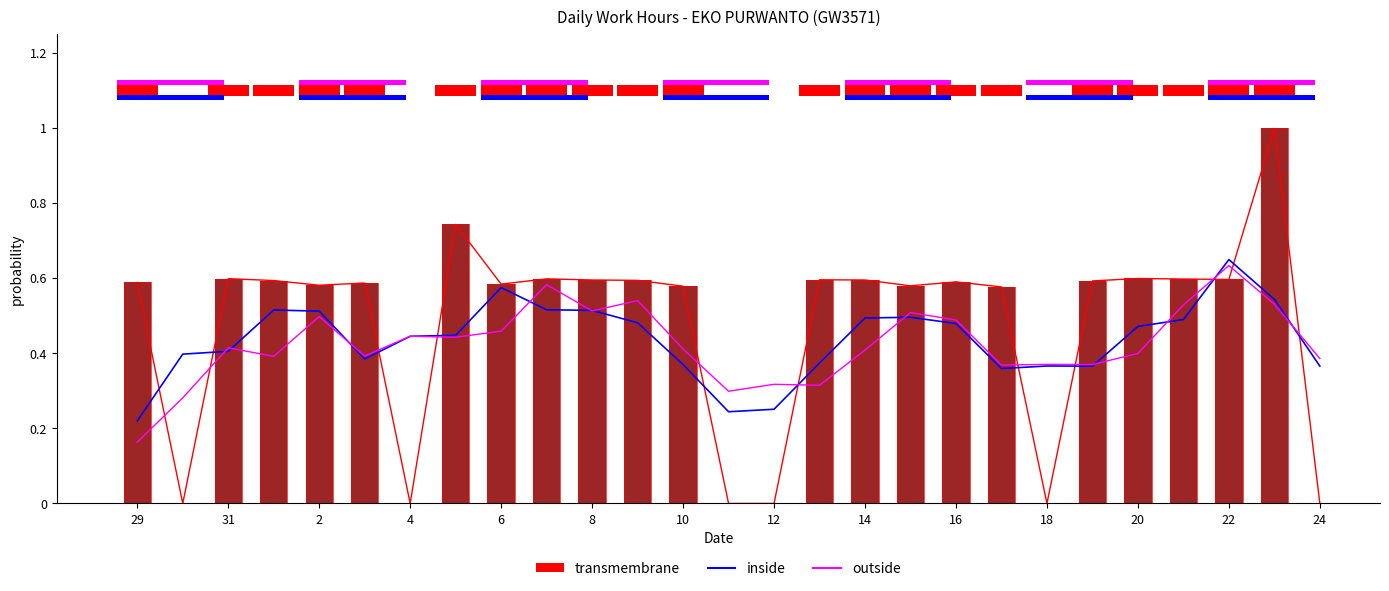

What is the difference between the outside values at 17 and 16?

0.1